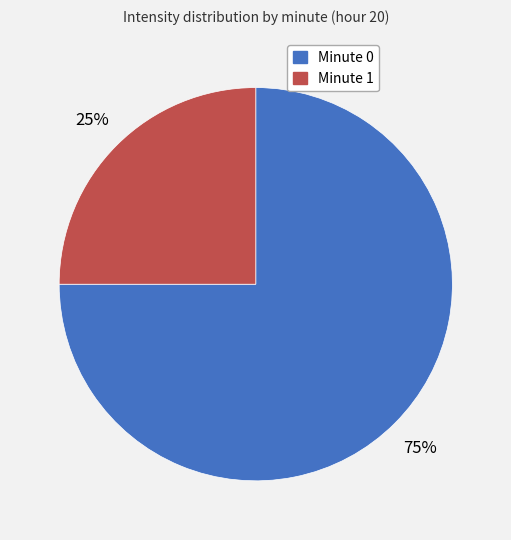

Is there any slice that represents more than half of the pie?

Yes